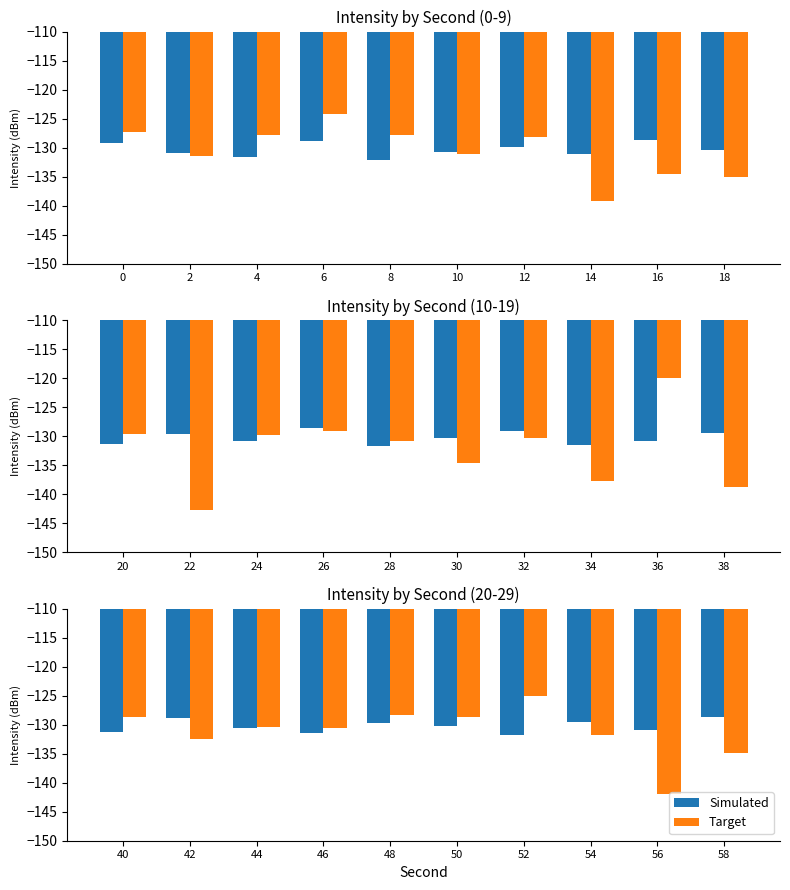

What is the average value of the Target series?

-131.3